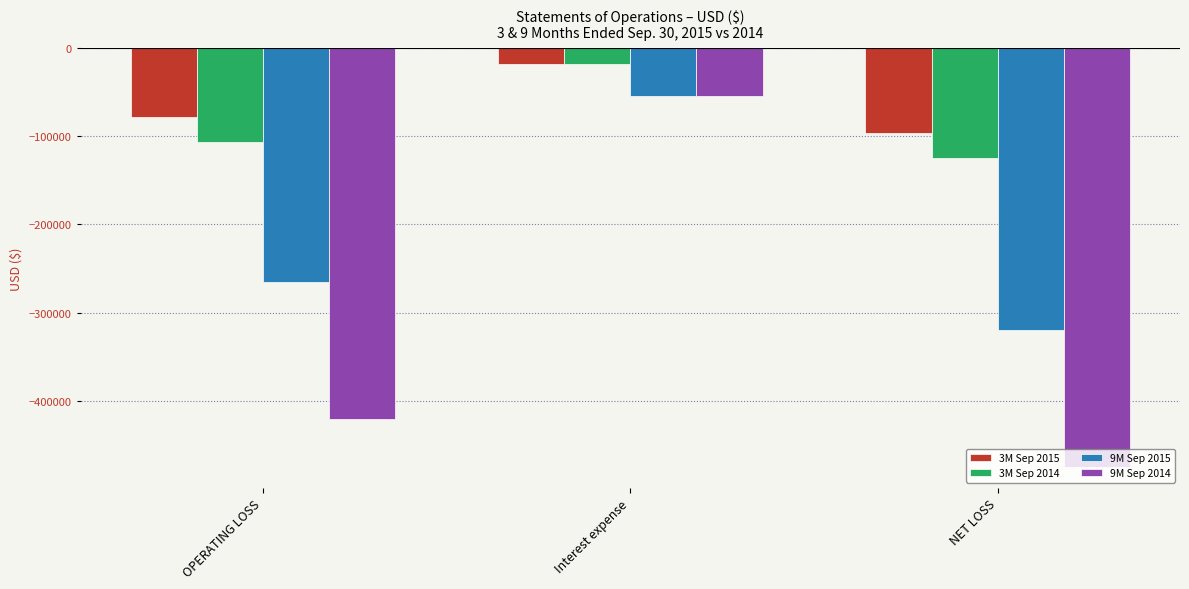

At which label does 3M Sep 2014 reach its minimum?

NET LOSS